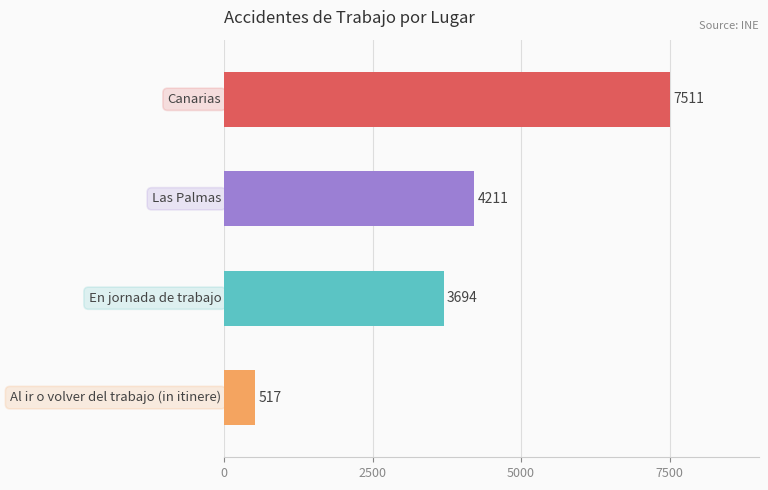

What is the value of the 2nd bar from the top?

4211